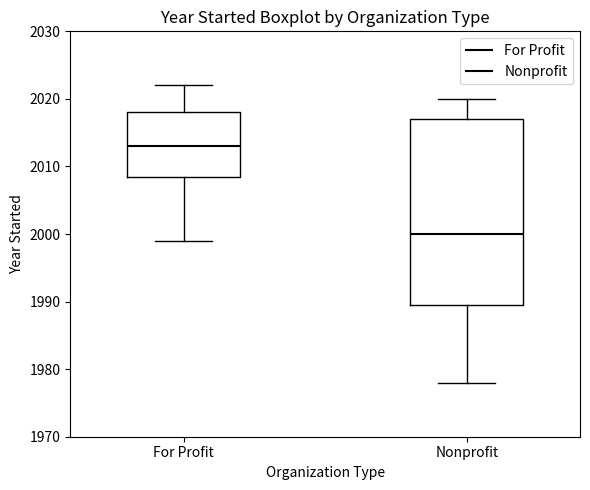

Where is the lower edge of the box for For Profit on the y-axis? The values are not printed on the chart, so give them approximately, as read against the axis.

2009